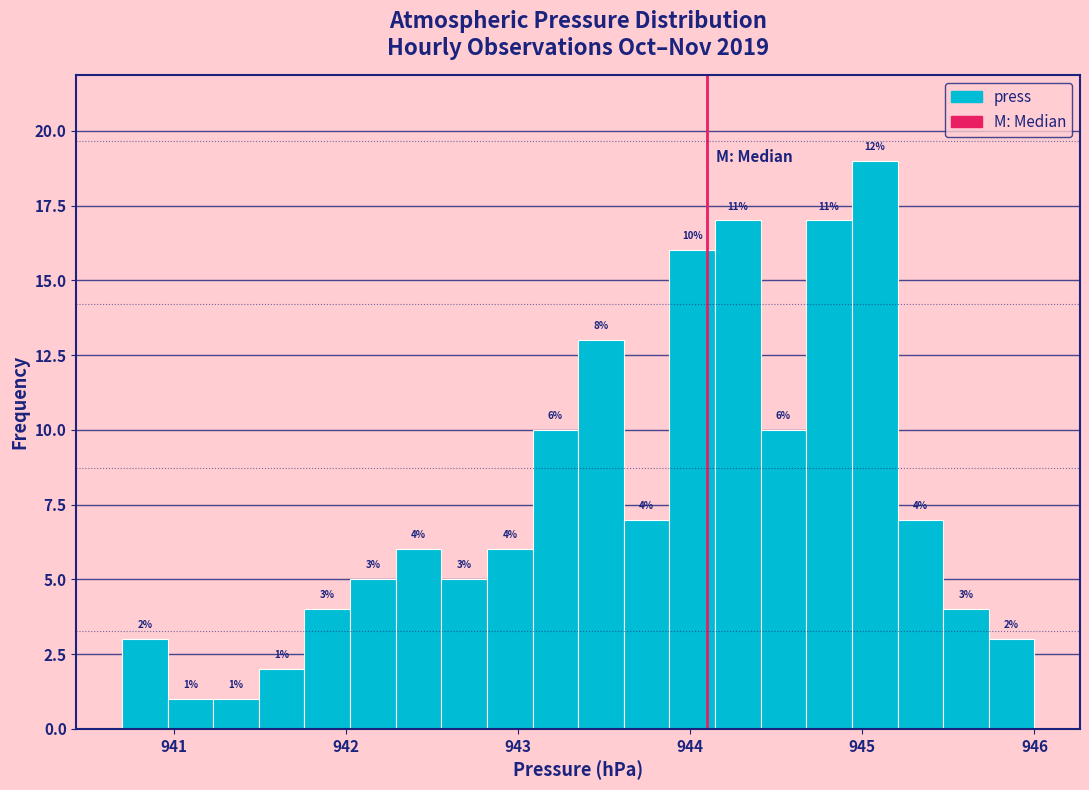

Read against the x-axis, roughly where is the centre of the tallest bar?

945.1